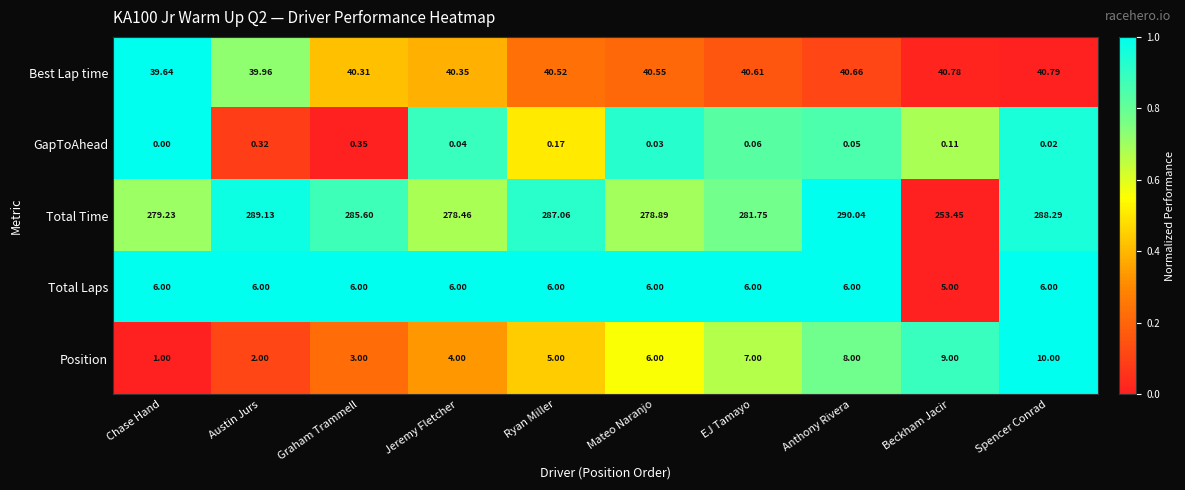

At which category is the sum across all series the highest?

Spencer Conrad